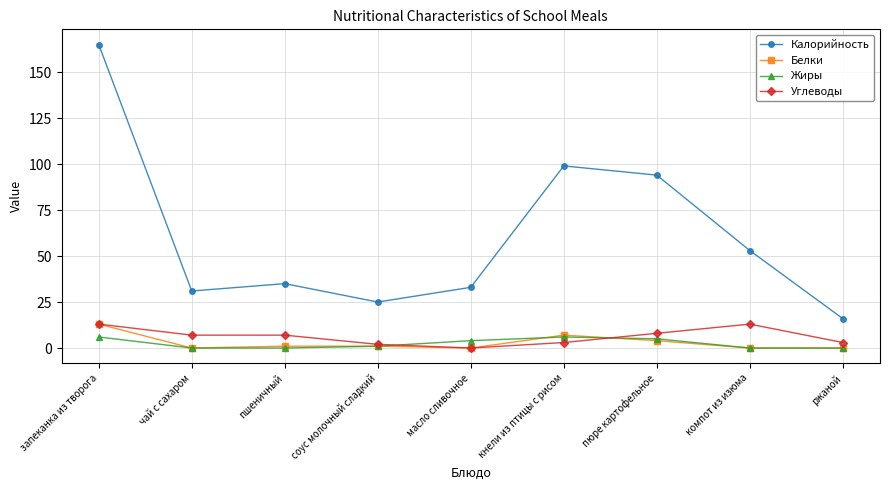

True or false: Калорийность has more than 0 points higher than both neighbors.

True